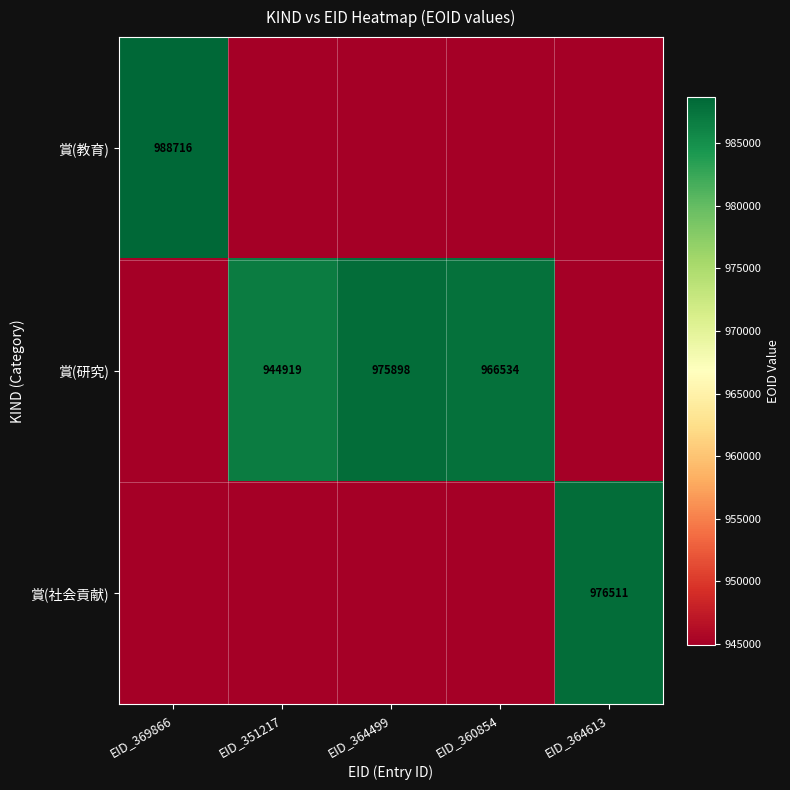

Between EID_360854 and EID_369866, which is larger?

EID_369866